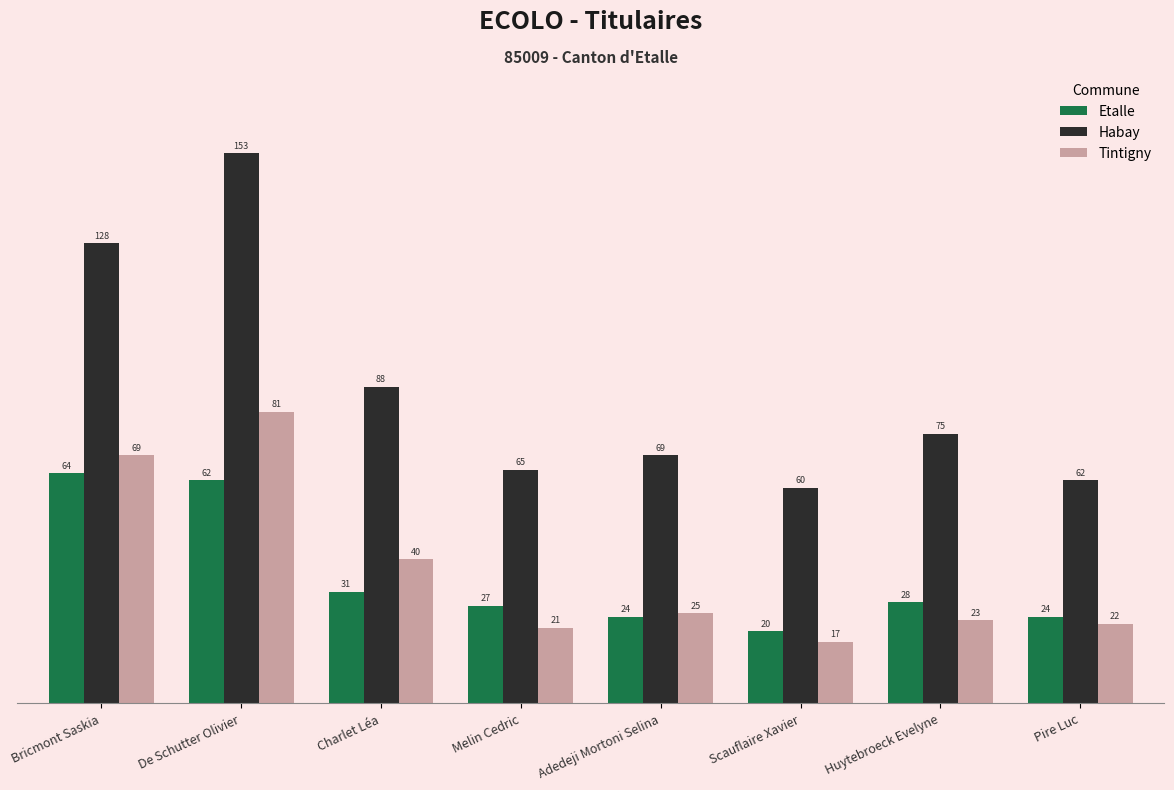

What is the difference between the Etalle values at Pire Luc and Huytebroeck Evelyne?

4